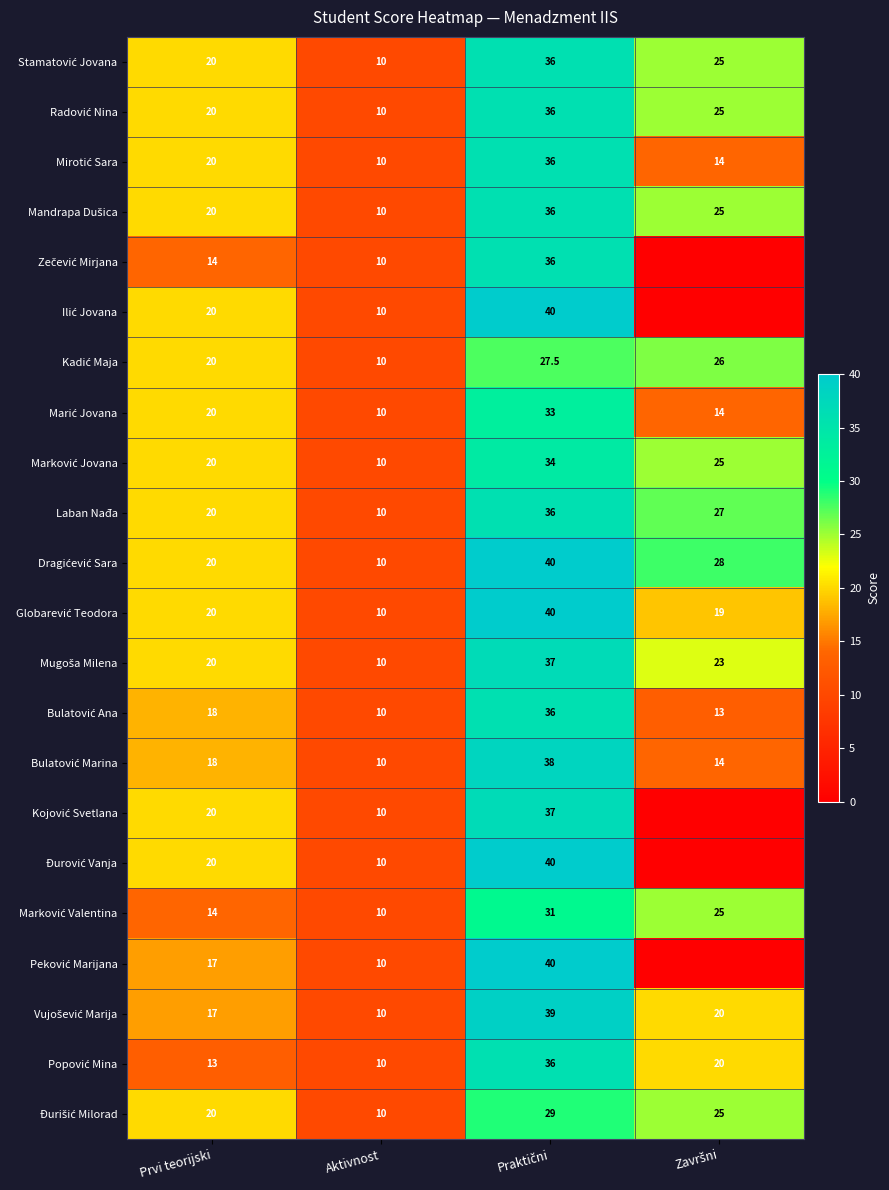

What is the difference between the highest and lowest values at Prvi teorijski?

7.0